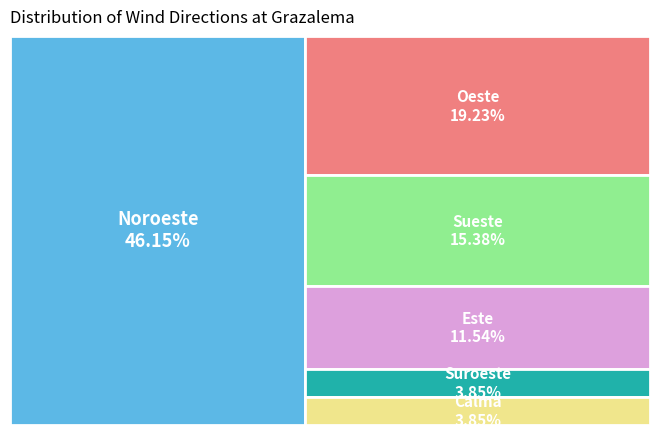

To the nearest percent, what is the average slice percentage?

17%